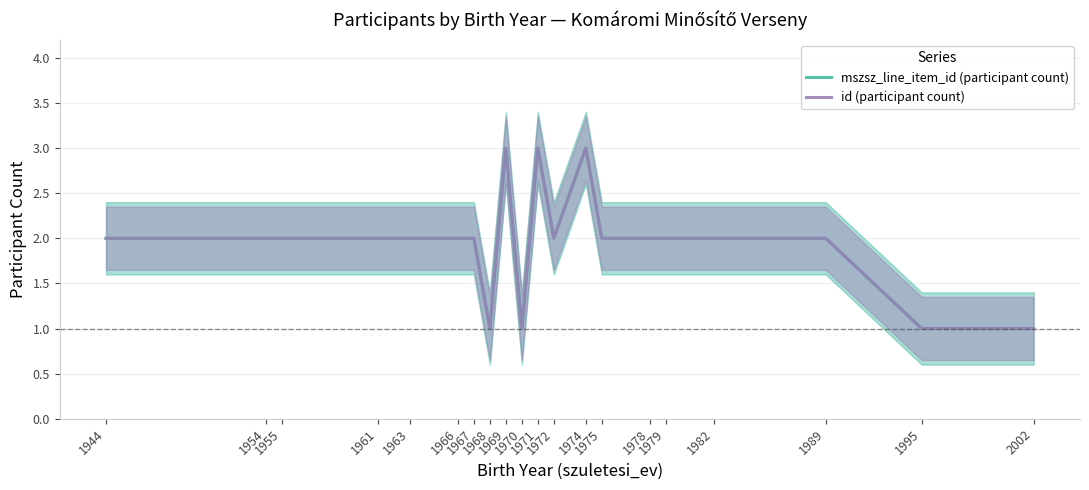

What is the minimum value shown in the chart?

1